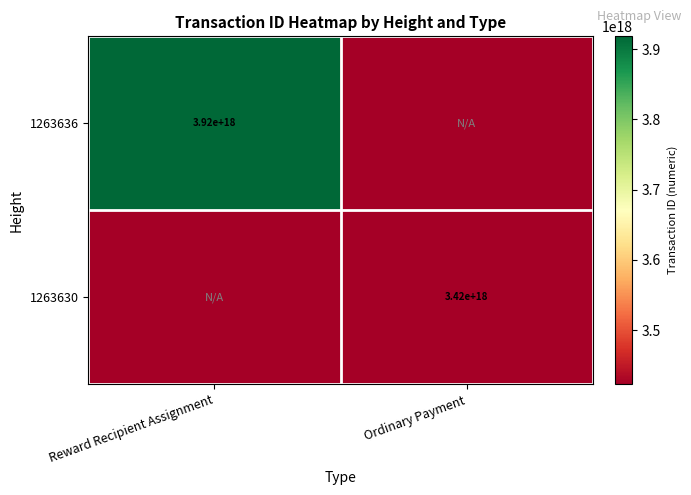

The 1263630 series shows 5359291997785375744 at Ordinary Payment. True or false?

False